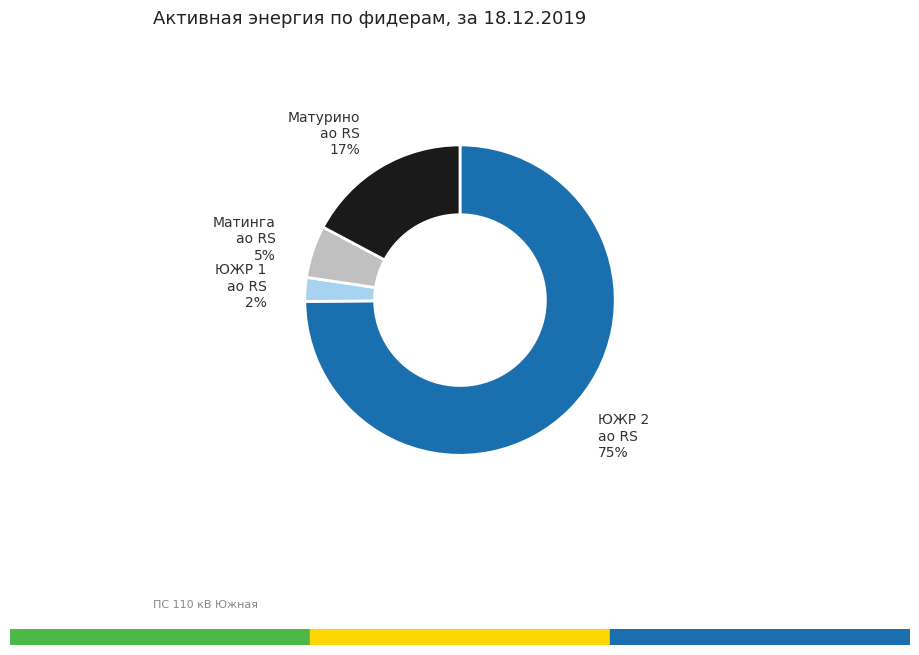

Is there a majority slice in this chart?

Yes